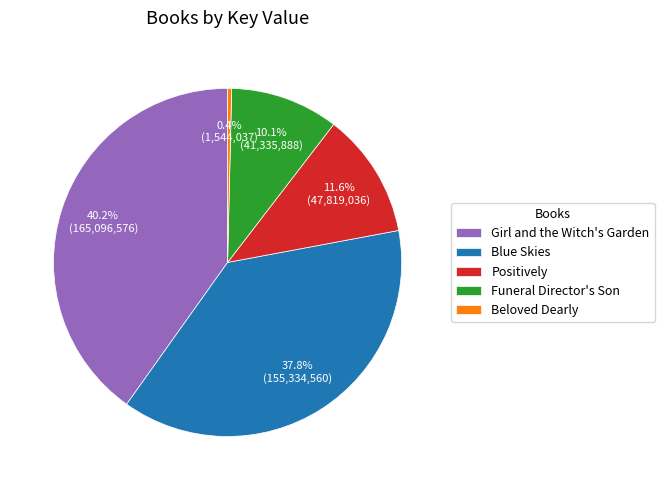

How much of the chart is everything except Blue Skies?

62.2%